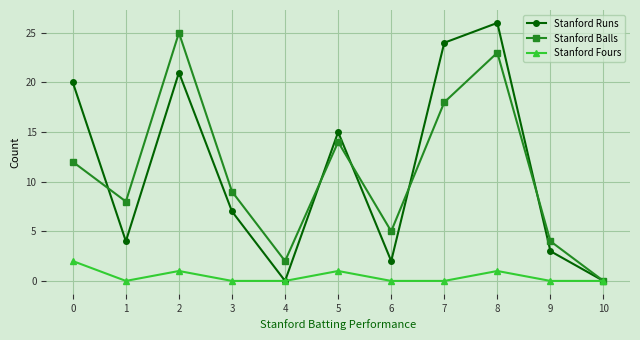

Rank the series by their maximum value, from lowest to highest.

Stanford Fours, Stanford Balls, Stanford Runs